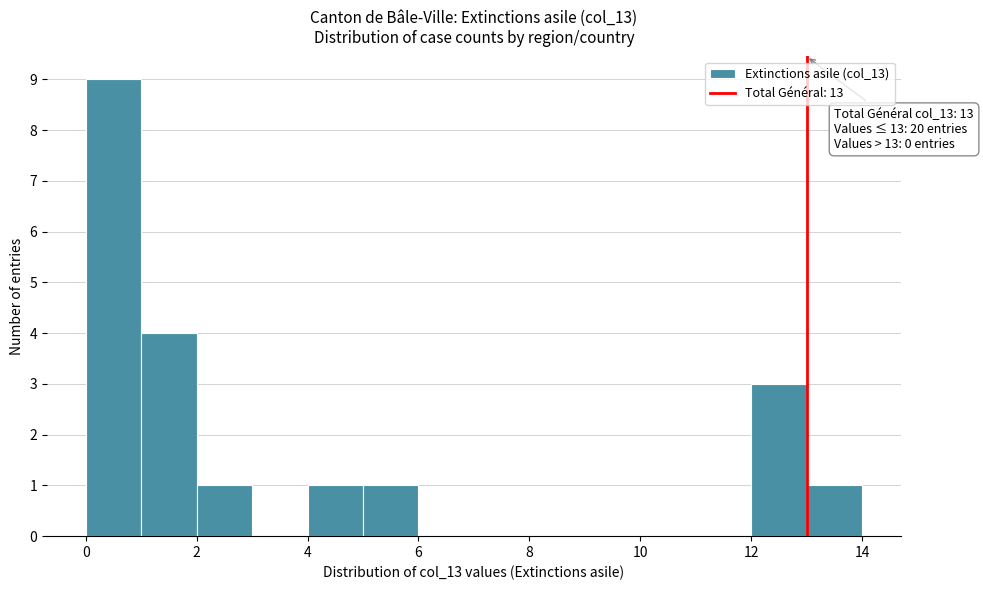

Over which range of the x-axis is the bar tallest?

0 to 1